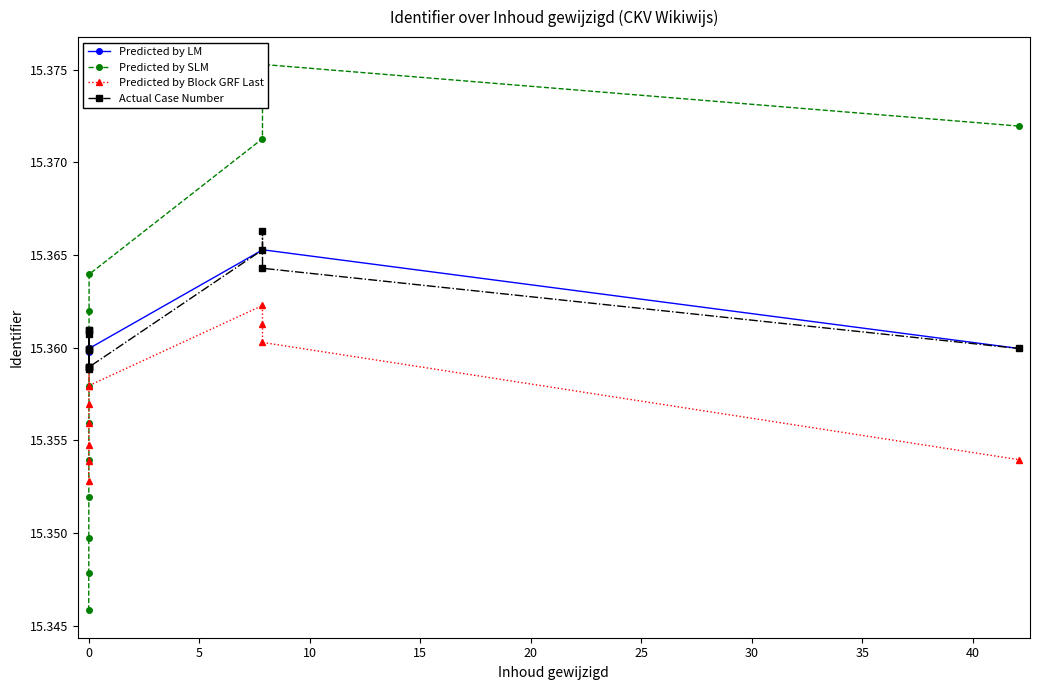

Which series has the largest total across all categories?

Predicted by LM